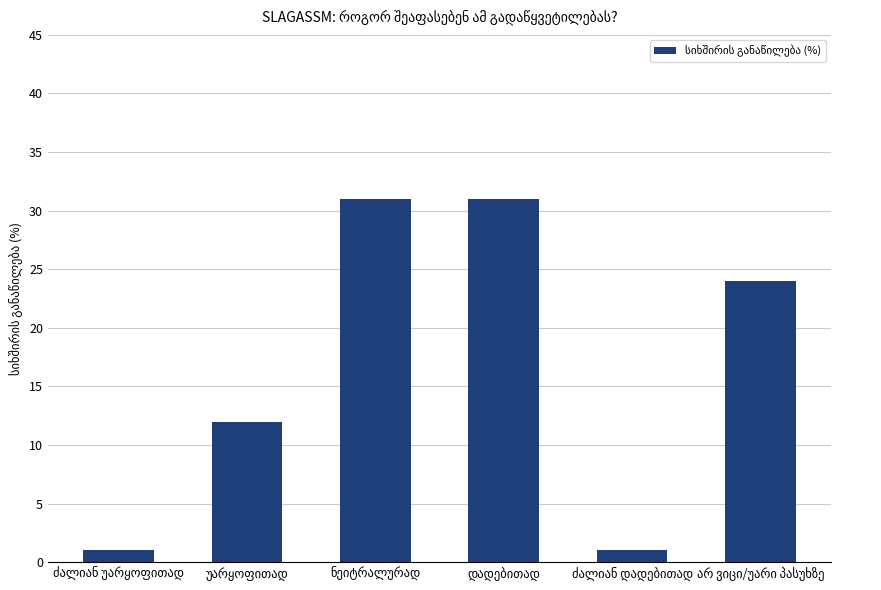

What is the value of the 2nd bar from the left?

12